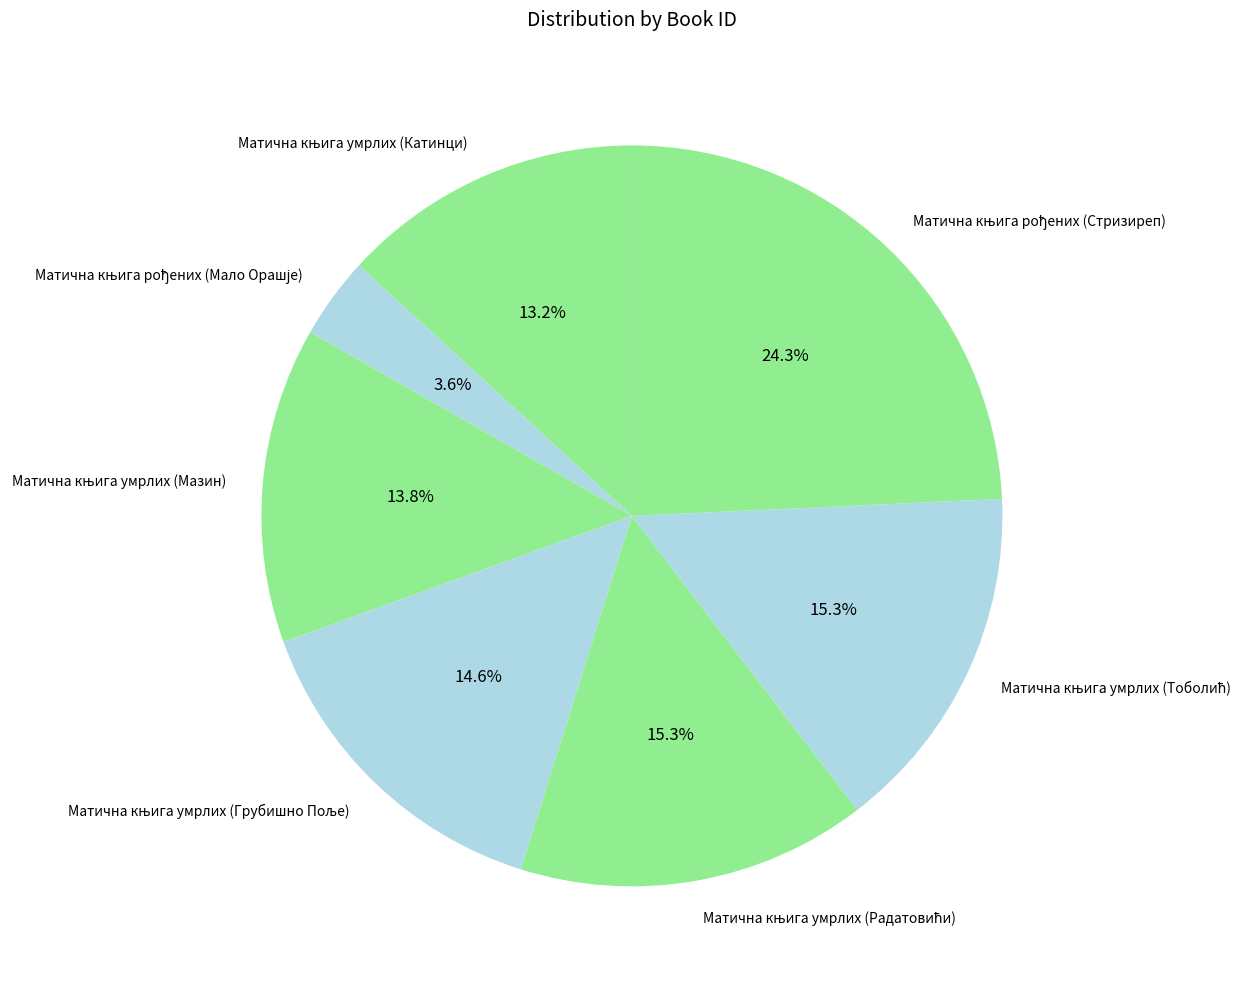

Is there a majority slice in this chart?

No